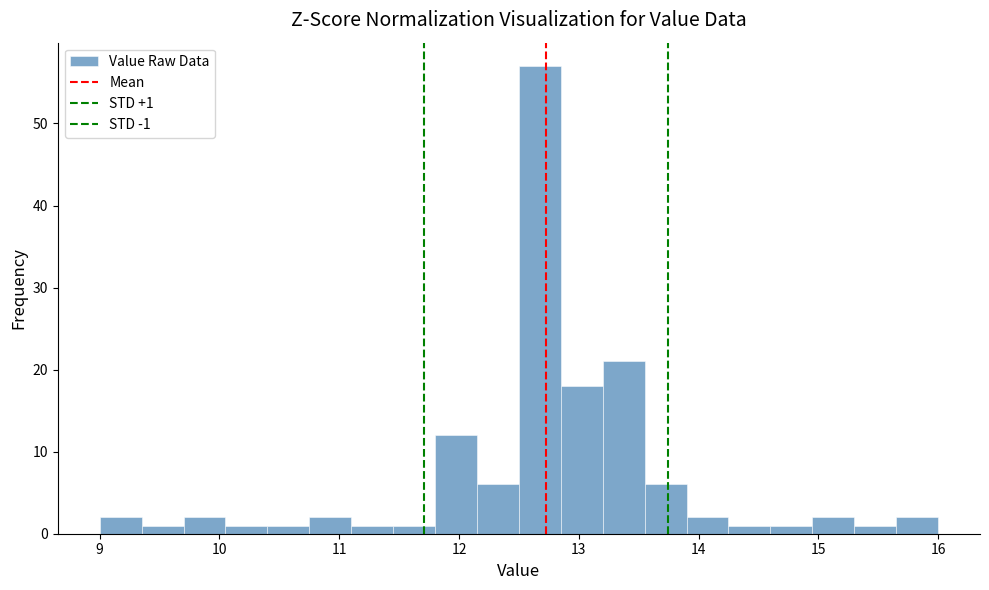

Read against the x-axis, roughly where is the centre of the tallest bar?

12.7